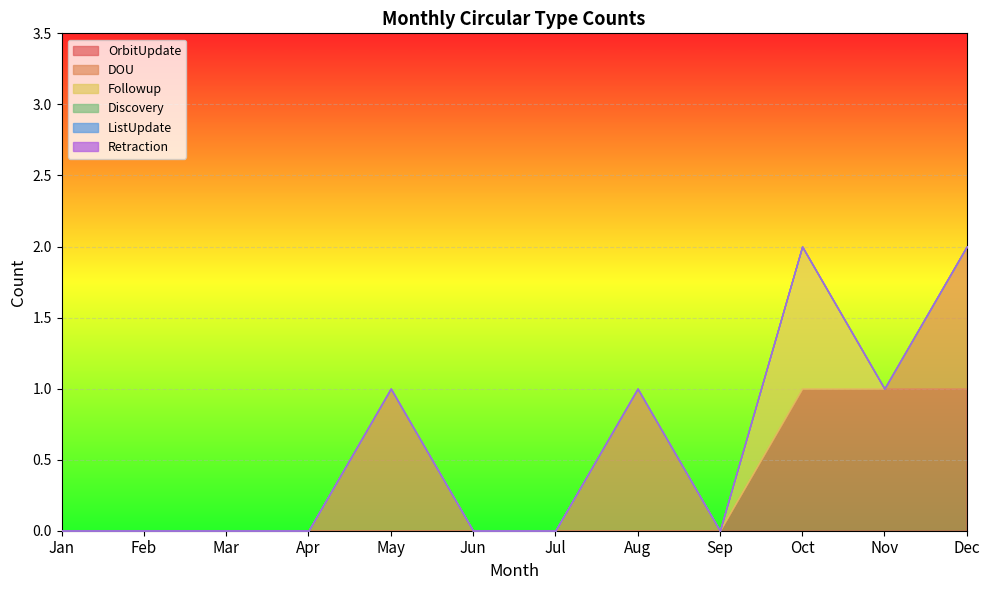

Which series has the largest range (max minus min)?

OrbitUpdate